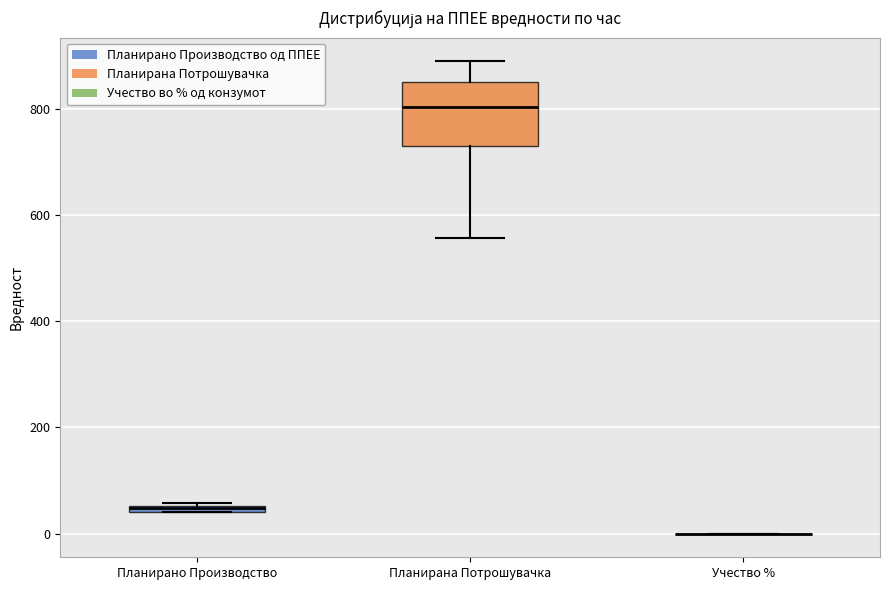

Which box is the tallest, from its lower edge to its upper edge?

Планирана Потрошувачка